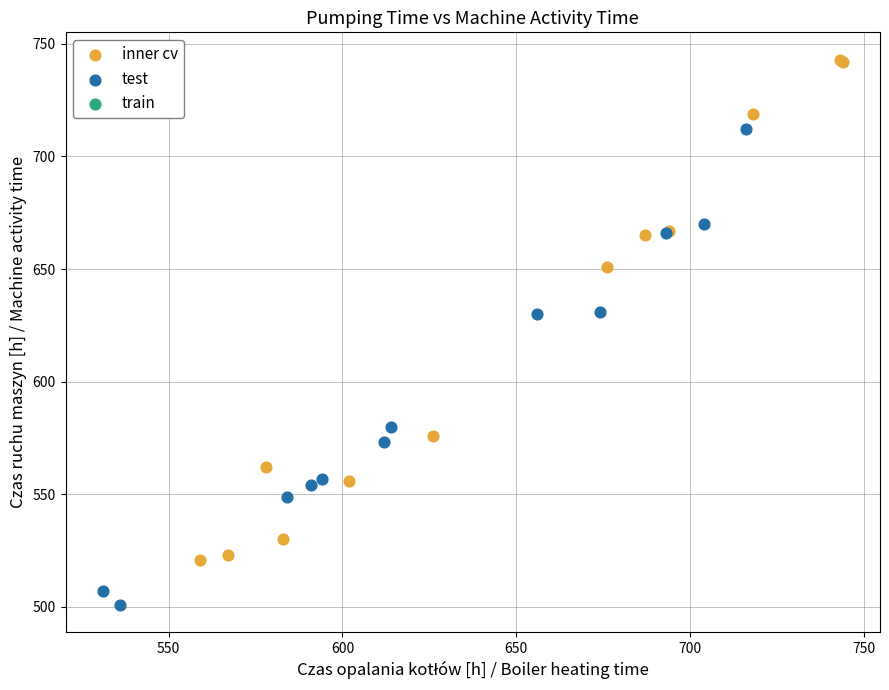

Which series reaches the maximum Y coordinate?

inner cv